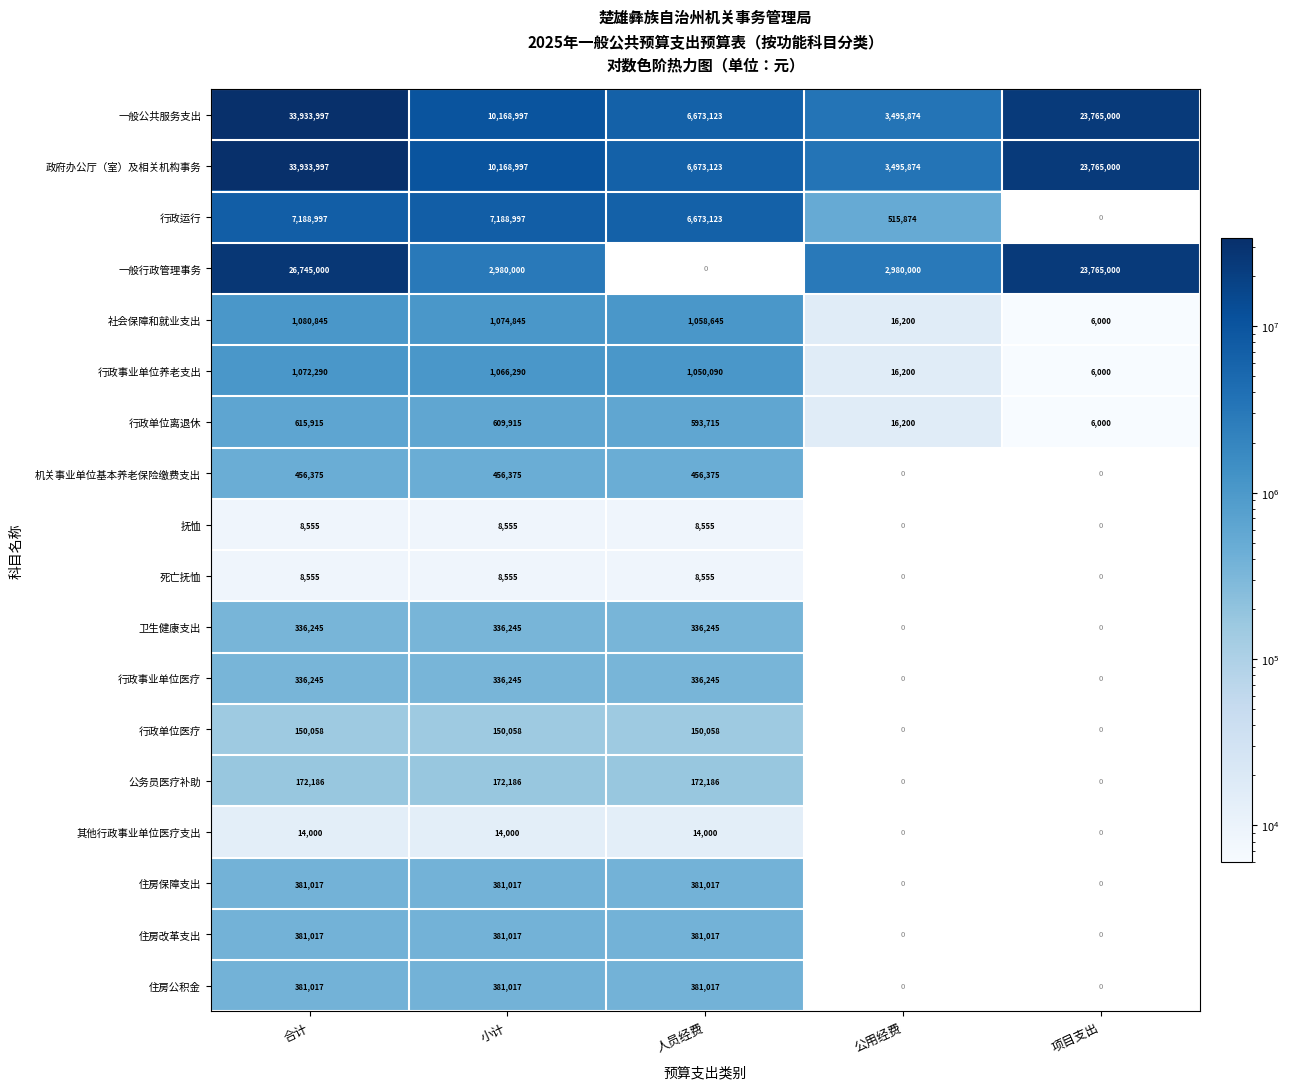

How many series are shown in this chart?

18